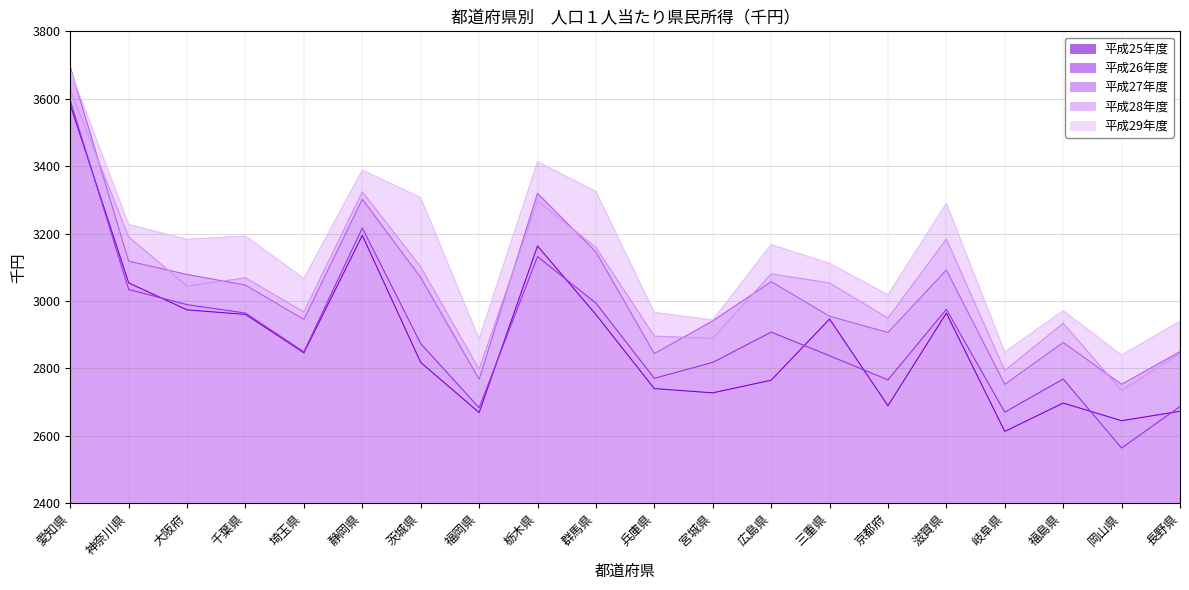

At which category does 平成27年度 reach its first local valley?

埼玉県